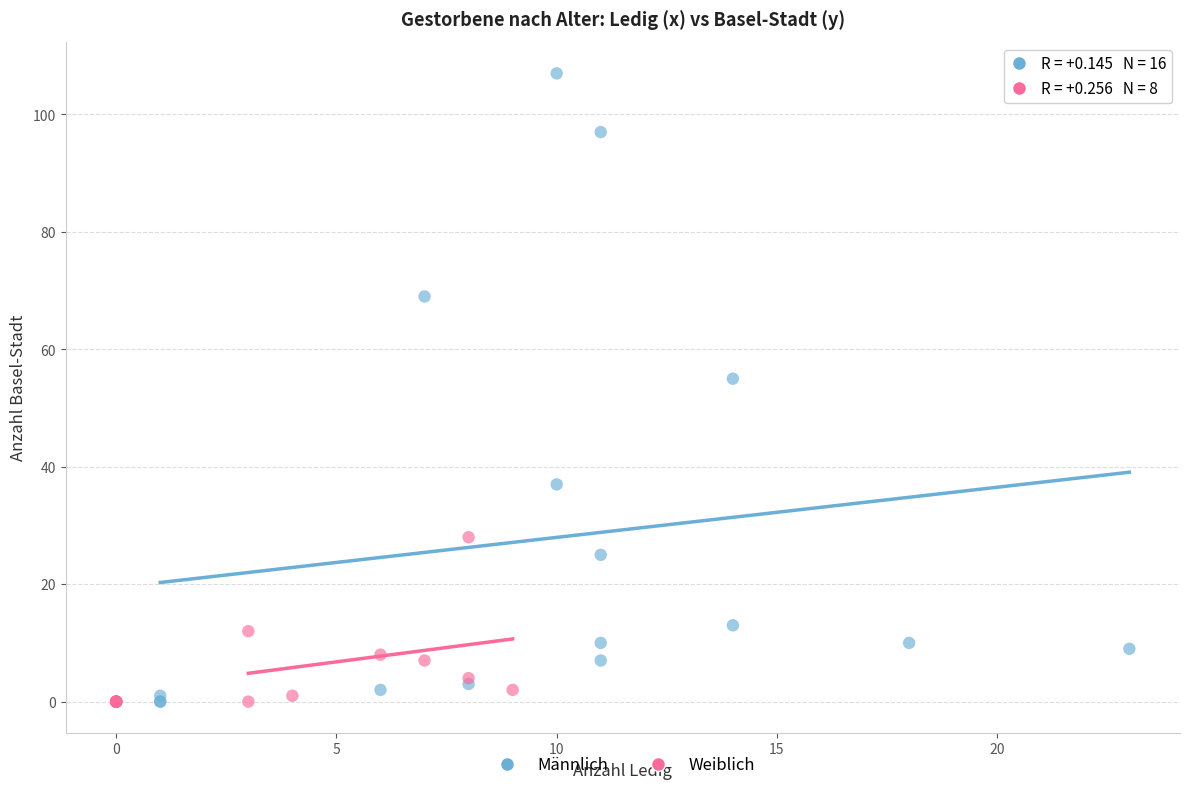

Which series reaches the maximum Y coordinate?

Männlich